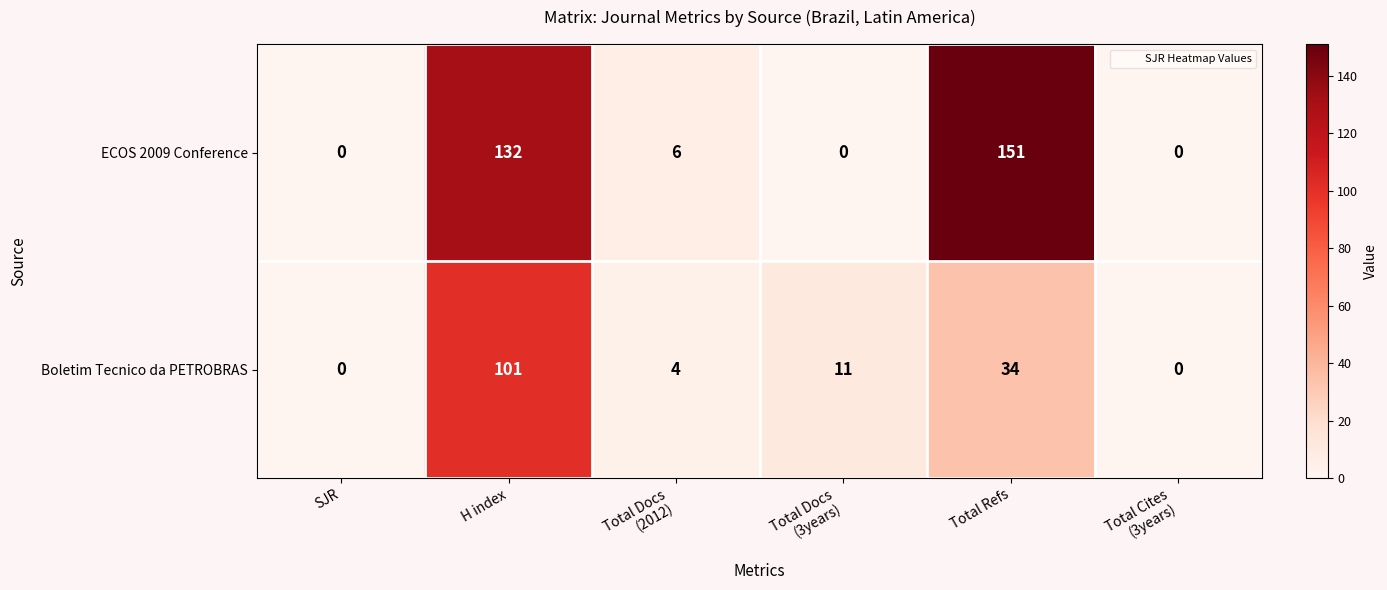

Rank the series by their average value, from lowest to highest.

Boletim Tecnico da PETROBRAS, ECOS 2009 Conference